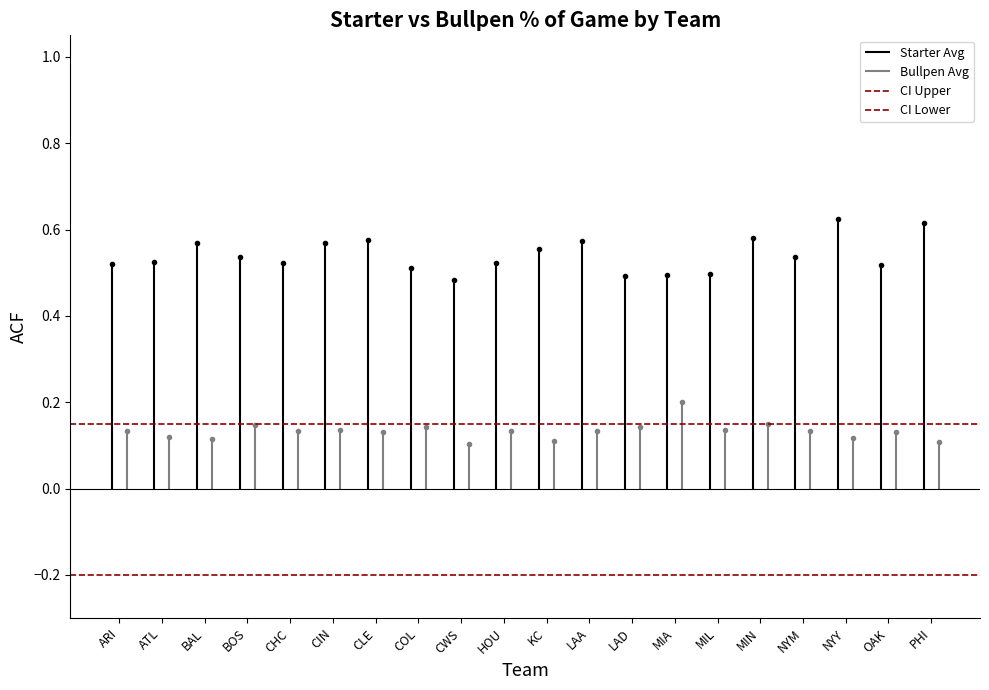

Is it true that CI Lower equals -0.1 at ARI?

False